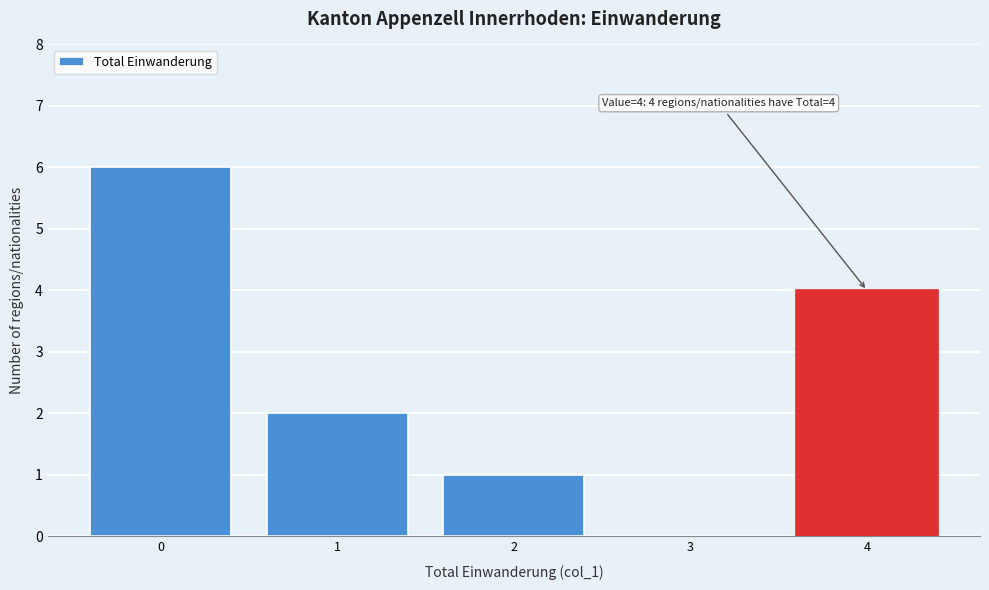

Over which range of the x-axis is the bar tallest?

-0.5 to 0.5